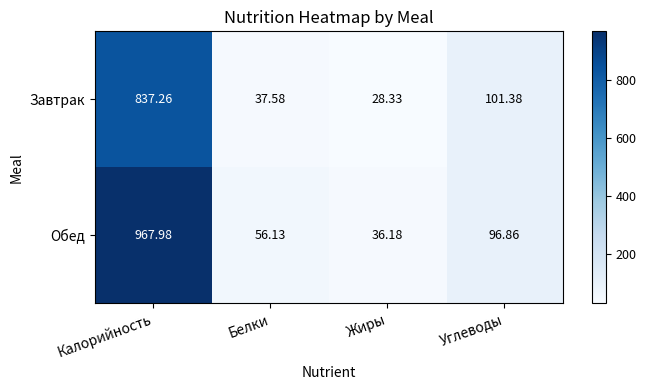

Where is Обед nearest to the value 502?

Углеводы